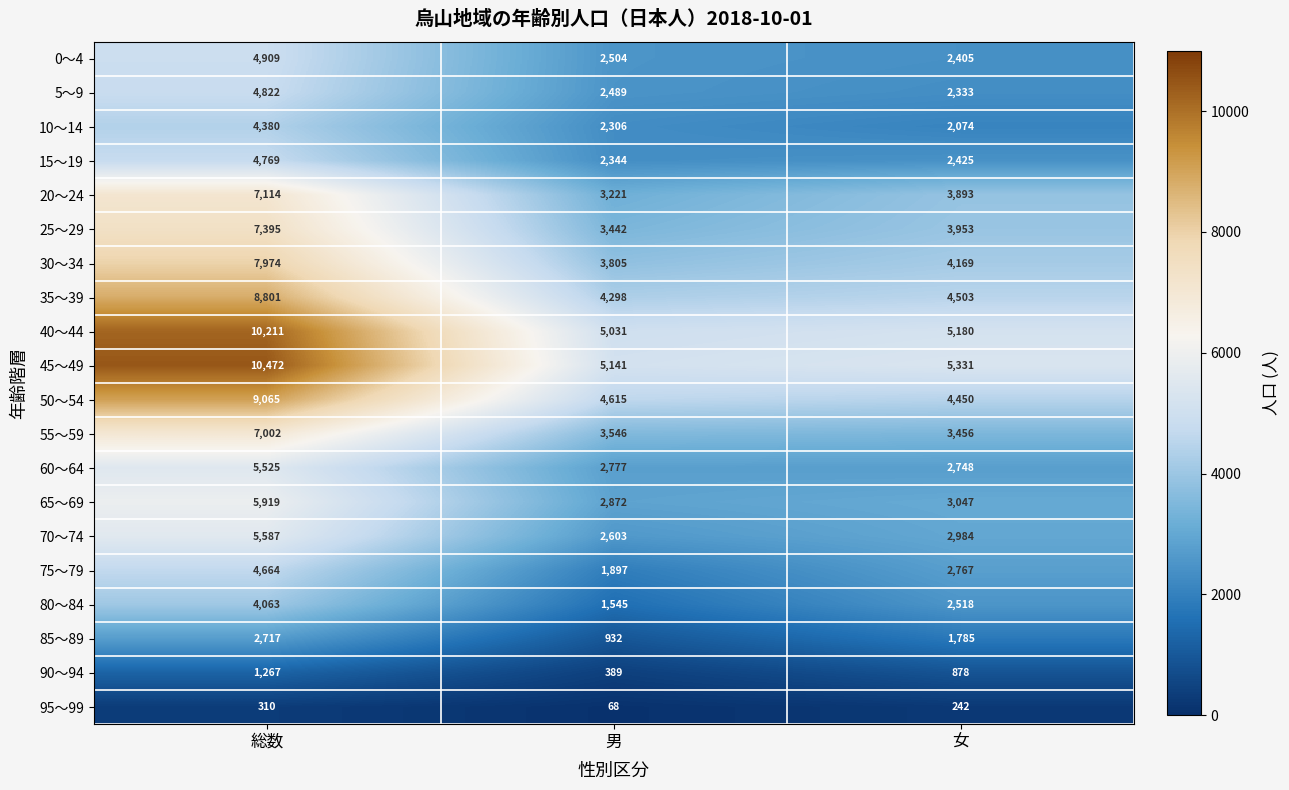

Which series has the widest spread of values?

45～49